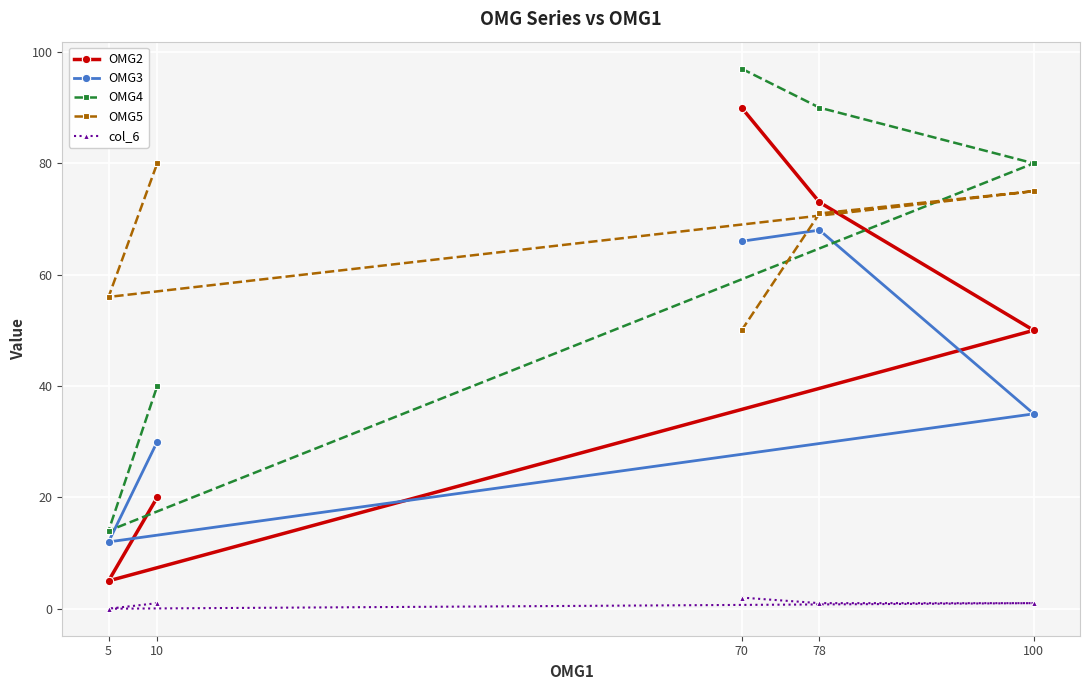

Which category has the lowest value in the OMG3 series?

5